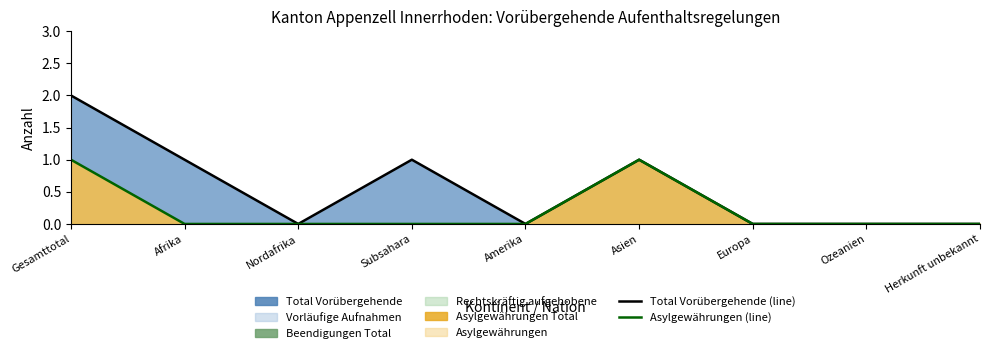

How many Total Vorübergehende (line) values are between 0 and 1?

8